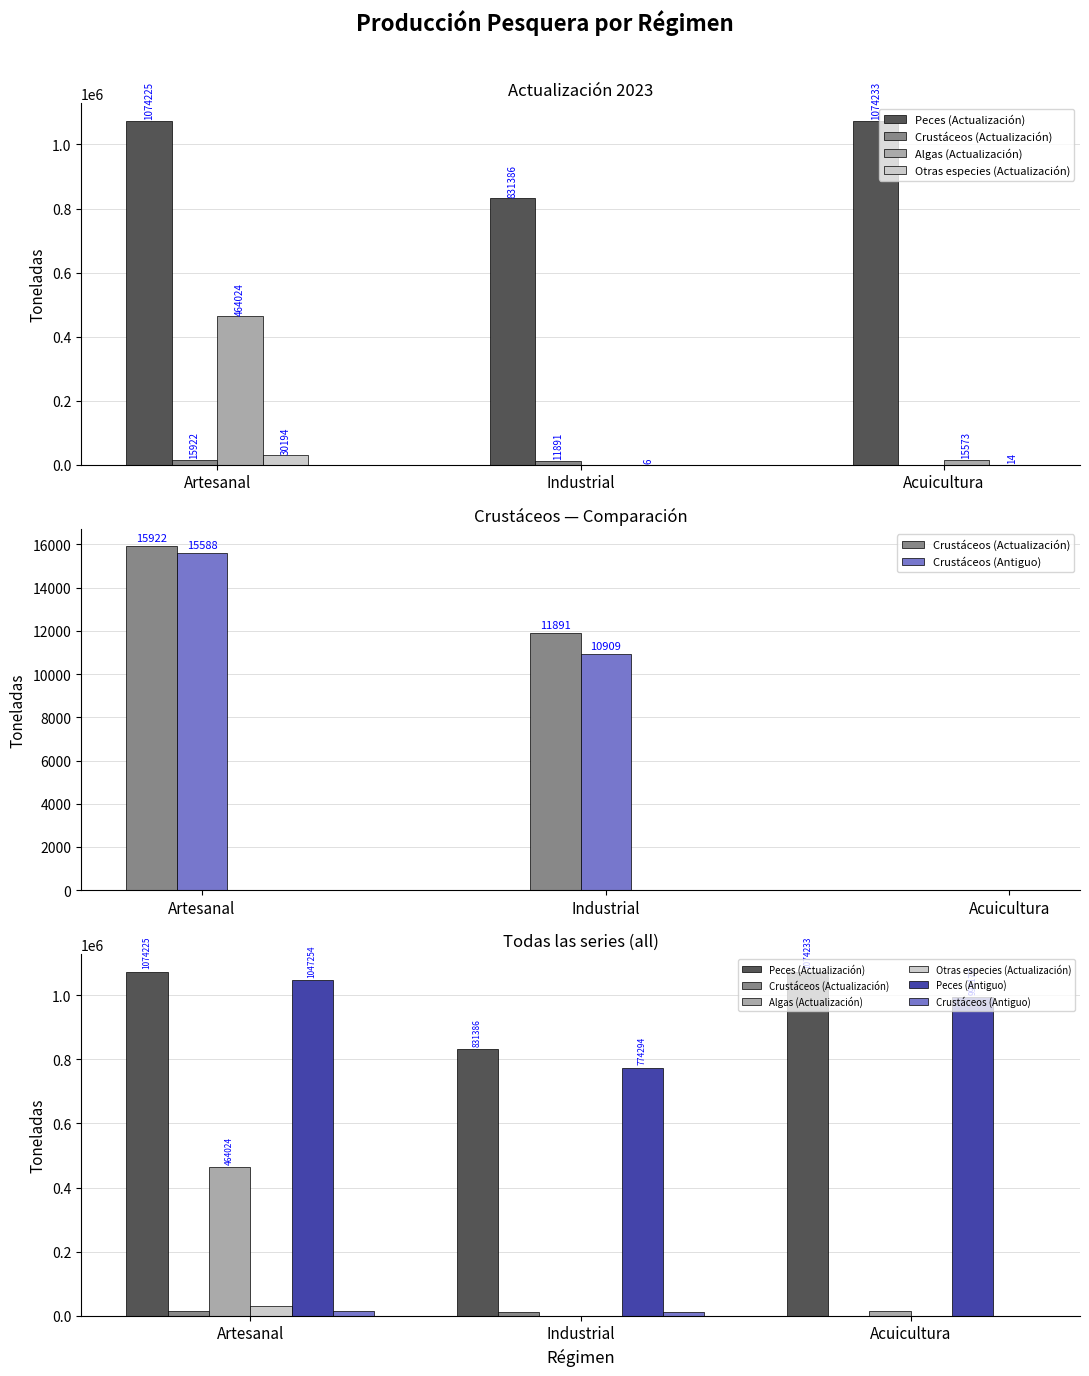

Are the bars grouped side by side (vs. stacked)?

Yes